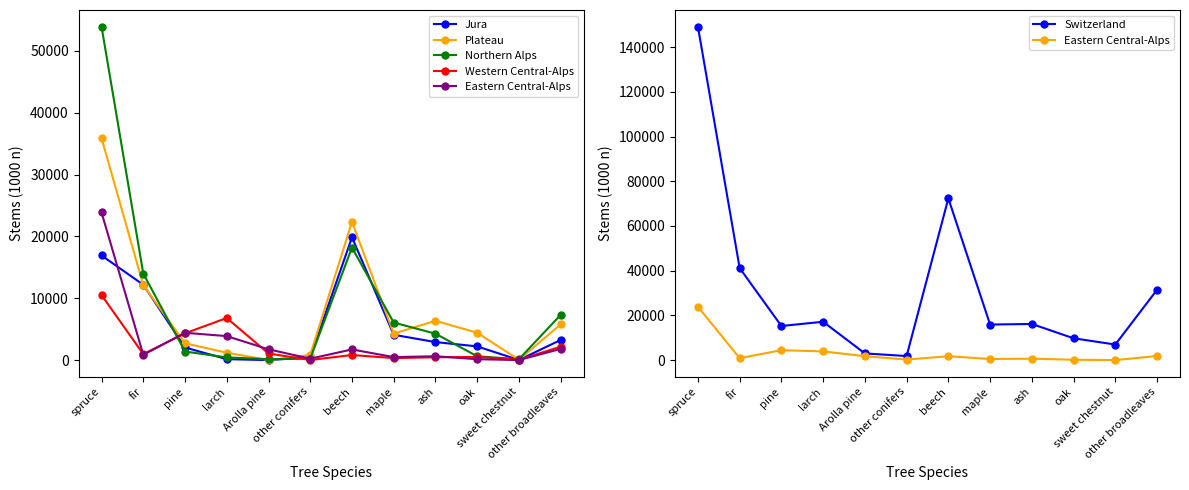

At which label is Jura closest to 9930?

fir